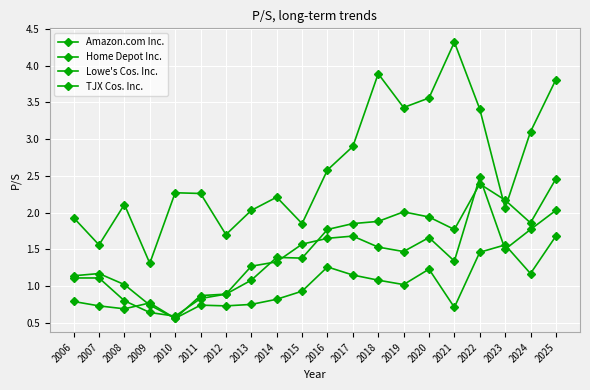

What is the difference between the maximum and second lowest values in the Amazon.com Inc. series?

2.8